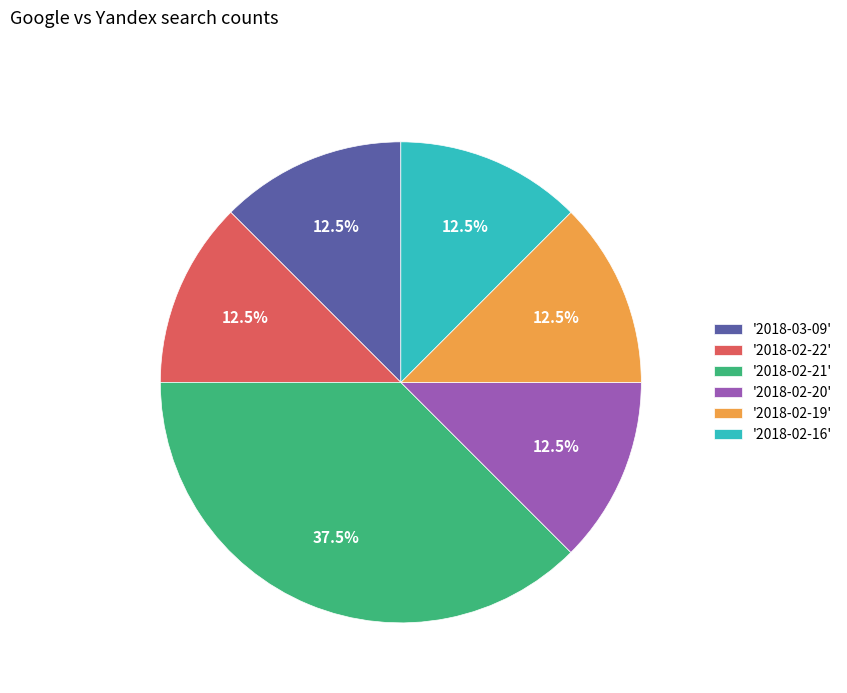

What is the ratio of the value at '2018-02-22' to the value at '2018-02-21'?

0.3